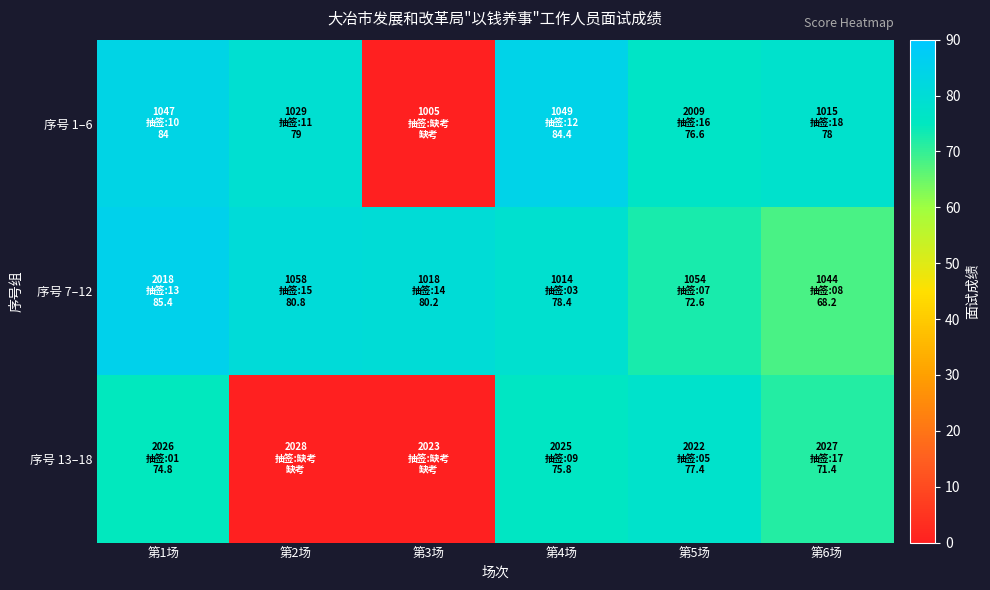

What is the spread (max minus min) of values at 第4场?

8.6